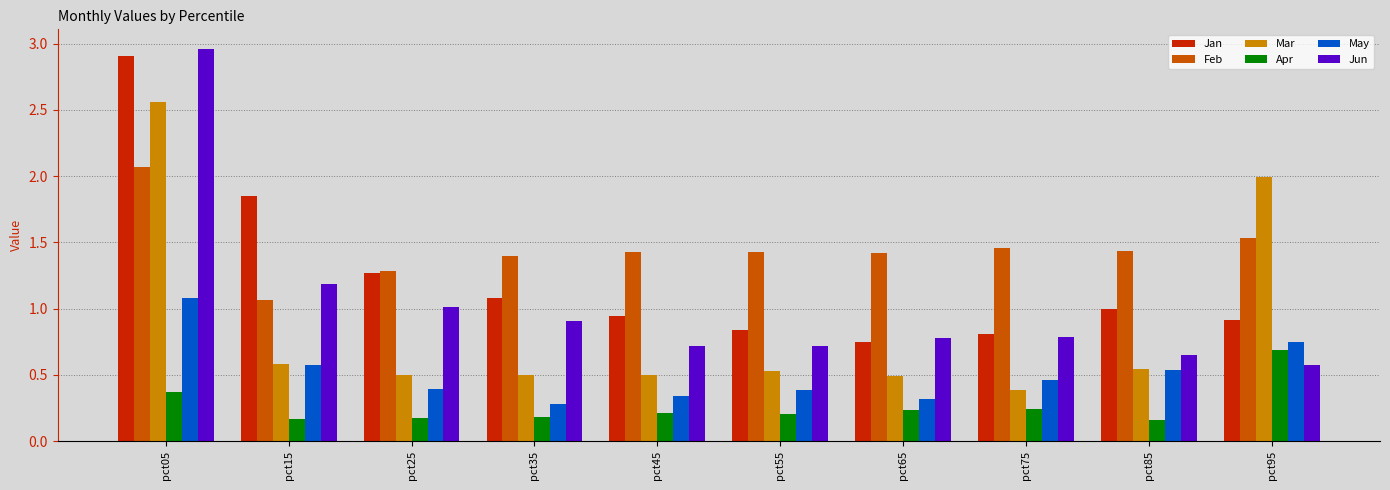

What is the sum of the Apr values at pct45 and pct25?

0.4